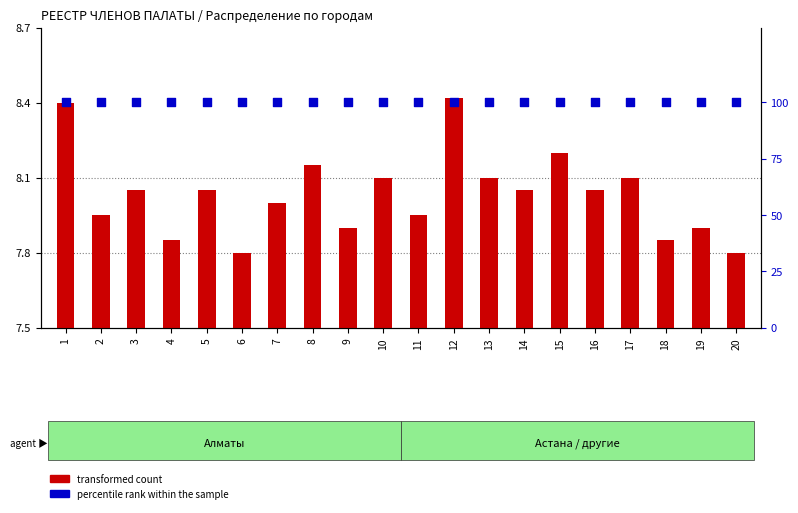

Which series has the largest total across all categories?

percentile rank within the sample